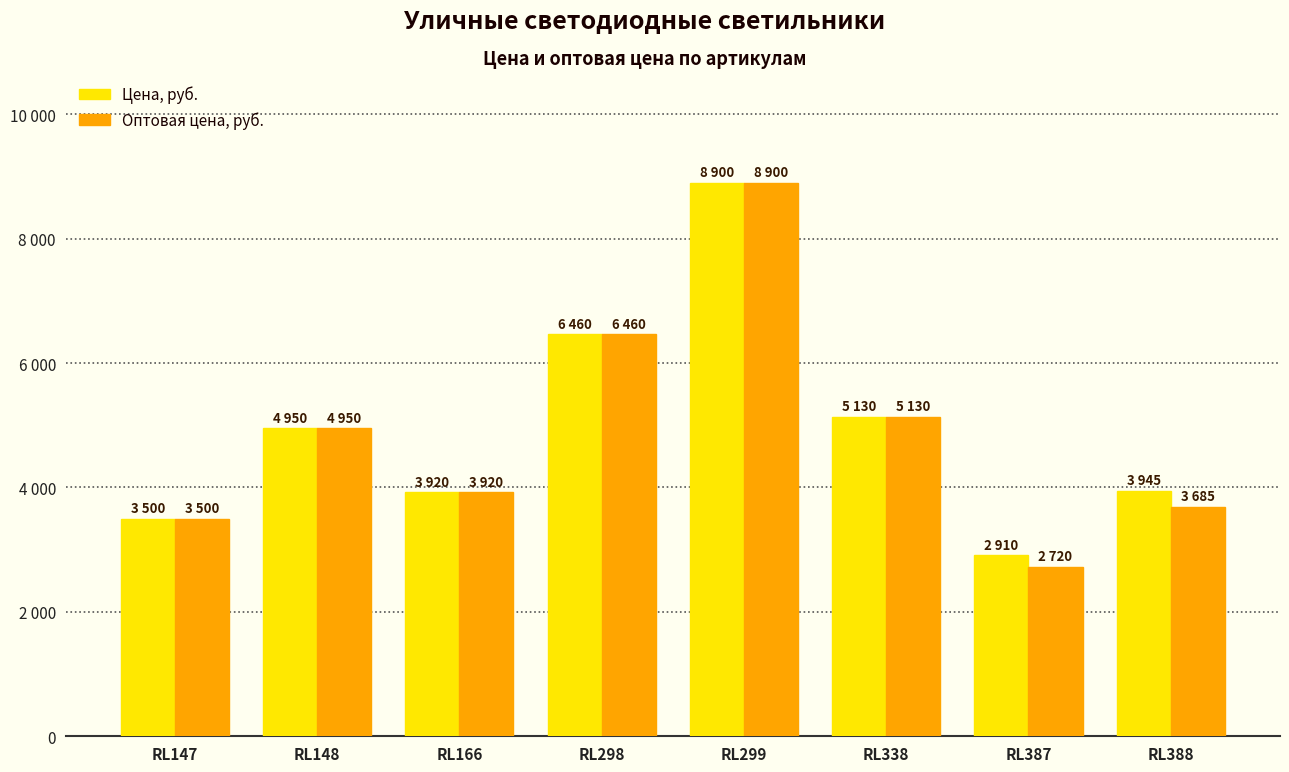

What is the value of the Оптовая цена, руб. bar at the 4th from the left?

6460